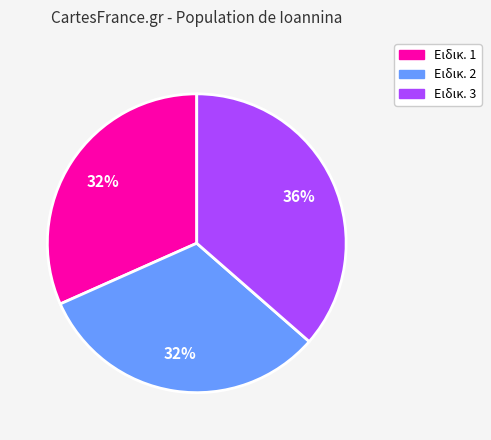

Is there a majority slice in this chart?

No